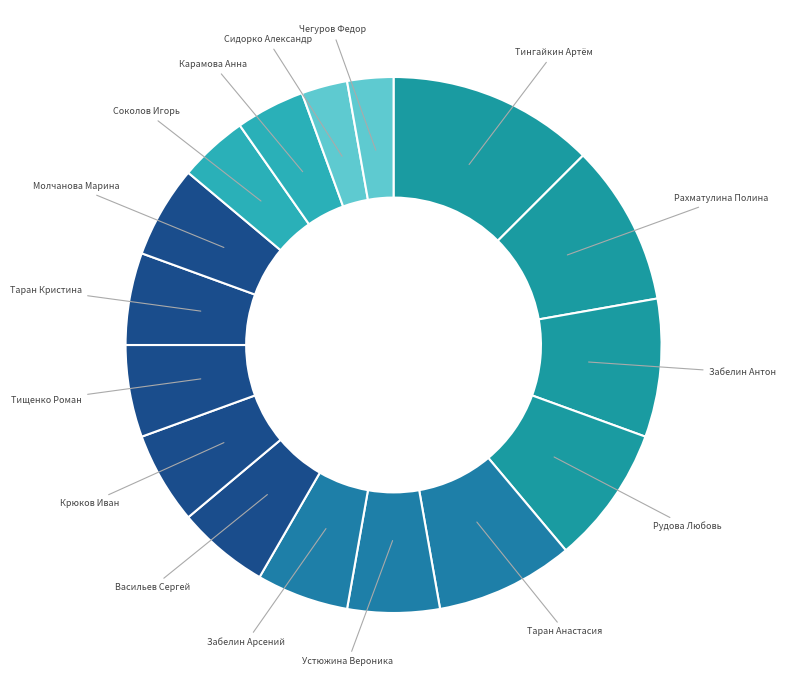

True or false: Чегуров Федор accounts for 3% of the total.

True